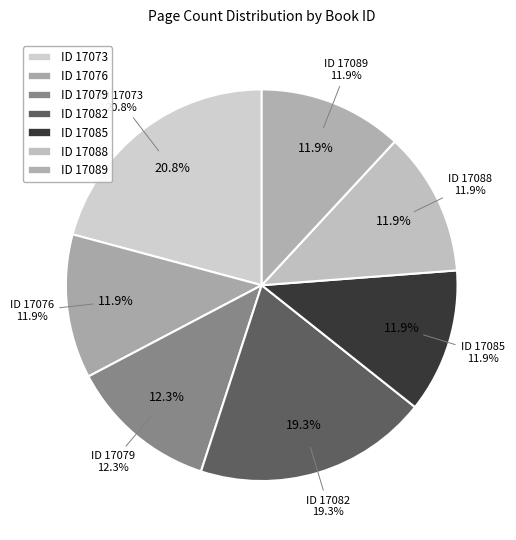

Is 17085 the majority of the pie?

No